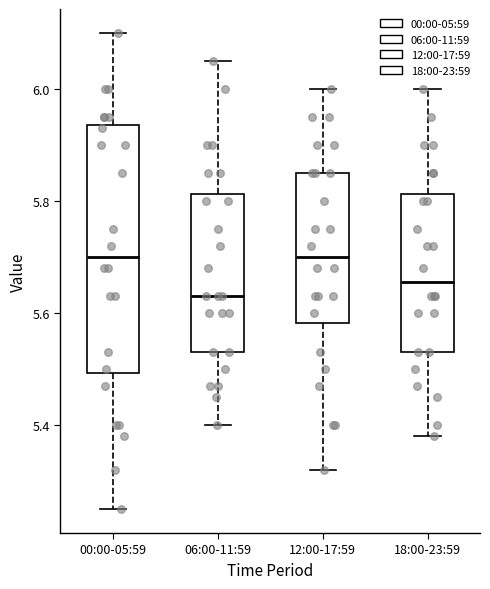

Reading left to right, read every box against the y-axis: the position of its median line, the range the box covers, and the ends of its whiskers. The values are not printed on the chart, so give them approximately, as read against the axis.

00:00-05:59: median 5.70, box 5.50 to 5.94, whiskers 5.26 to 6.10
06:00-11:59: median 5.64, box 5.54 to 5.82, whiskers 5.40 to 6.06
12:00-17:59: median 5.70, box 5.58 to 5.86, whiskers 5.32 to 6.00
18:00-23:59: median 5.66, box 5.54 to 5.82, whiskers 5.38 to 6.00